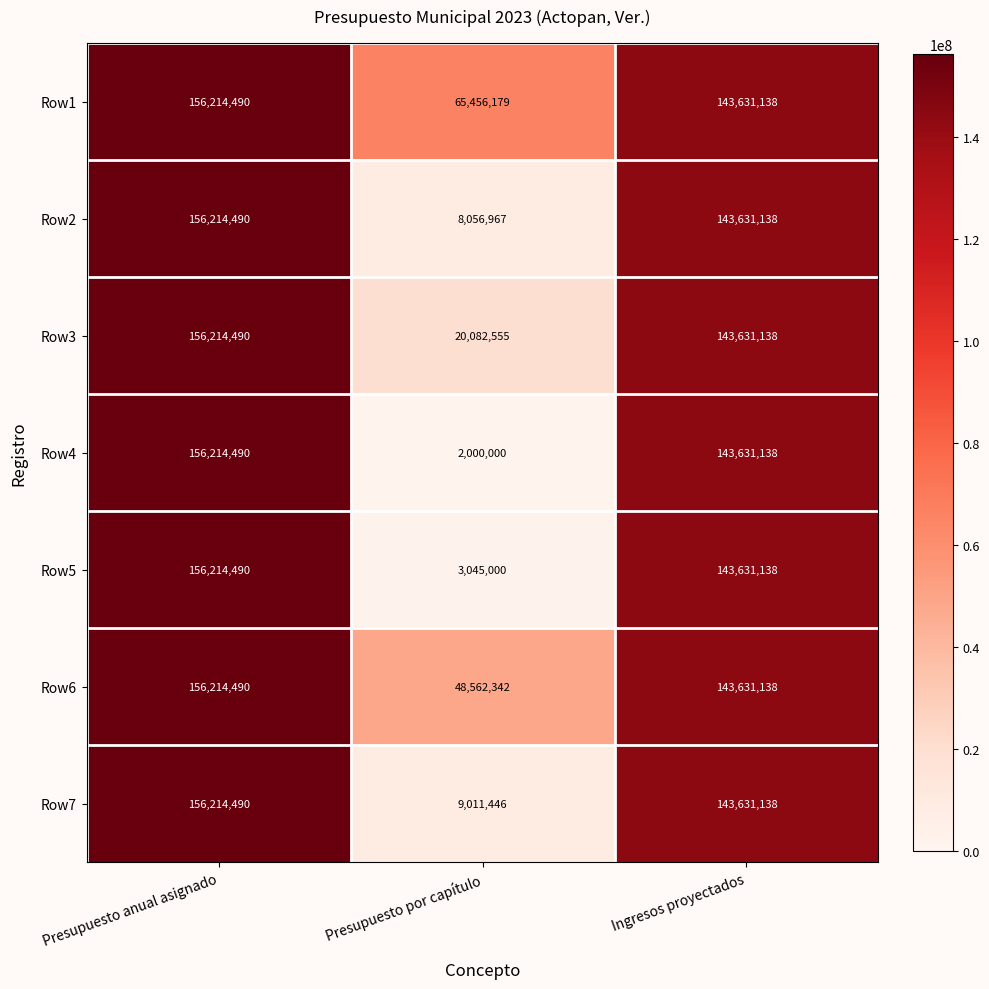

Which series has the widest spread of values?

Row4